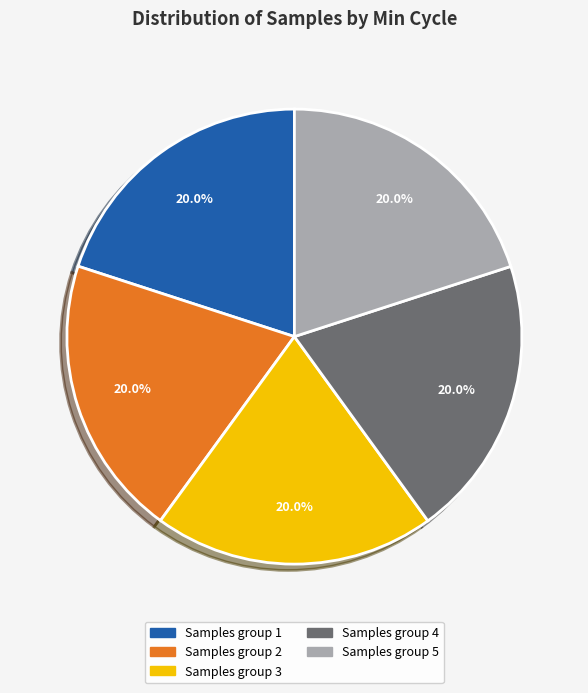

Does any single category account for the majority?

No